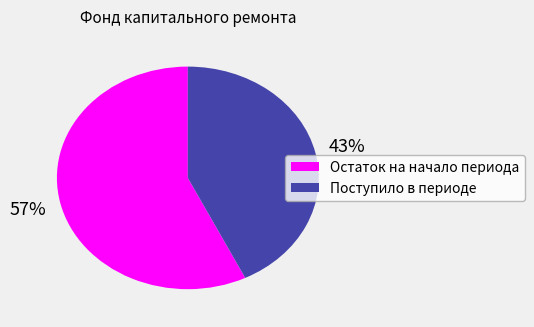

Which has a higher value, Поступило в периоде or Остаток на начало периода?

Остаток на начало периода